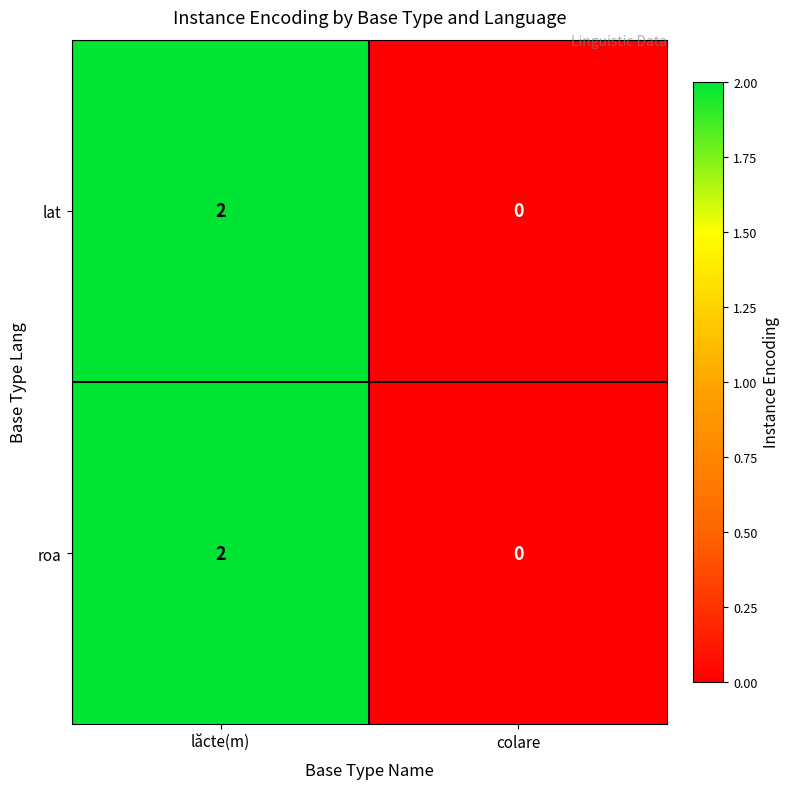

The roa series shows 3 at lăcte(m). True or false?

False